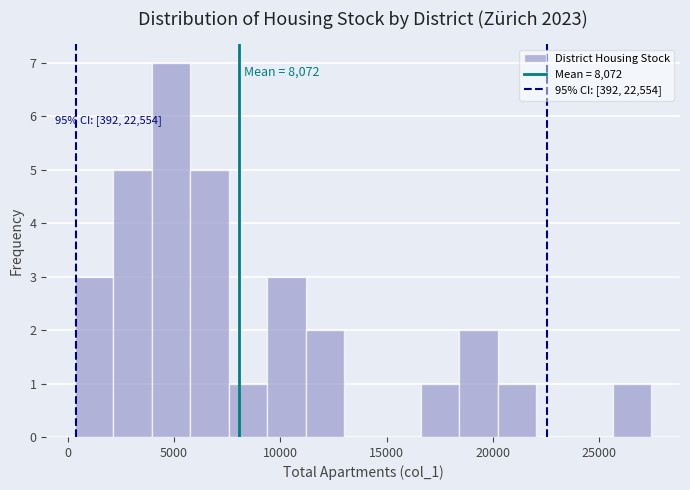

Around what value on the x-axis is the tallest bar? Give the approximate position of its centre, as read against the axis.

5000